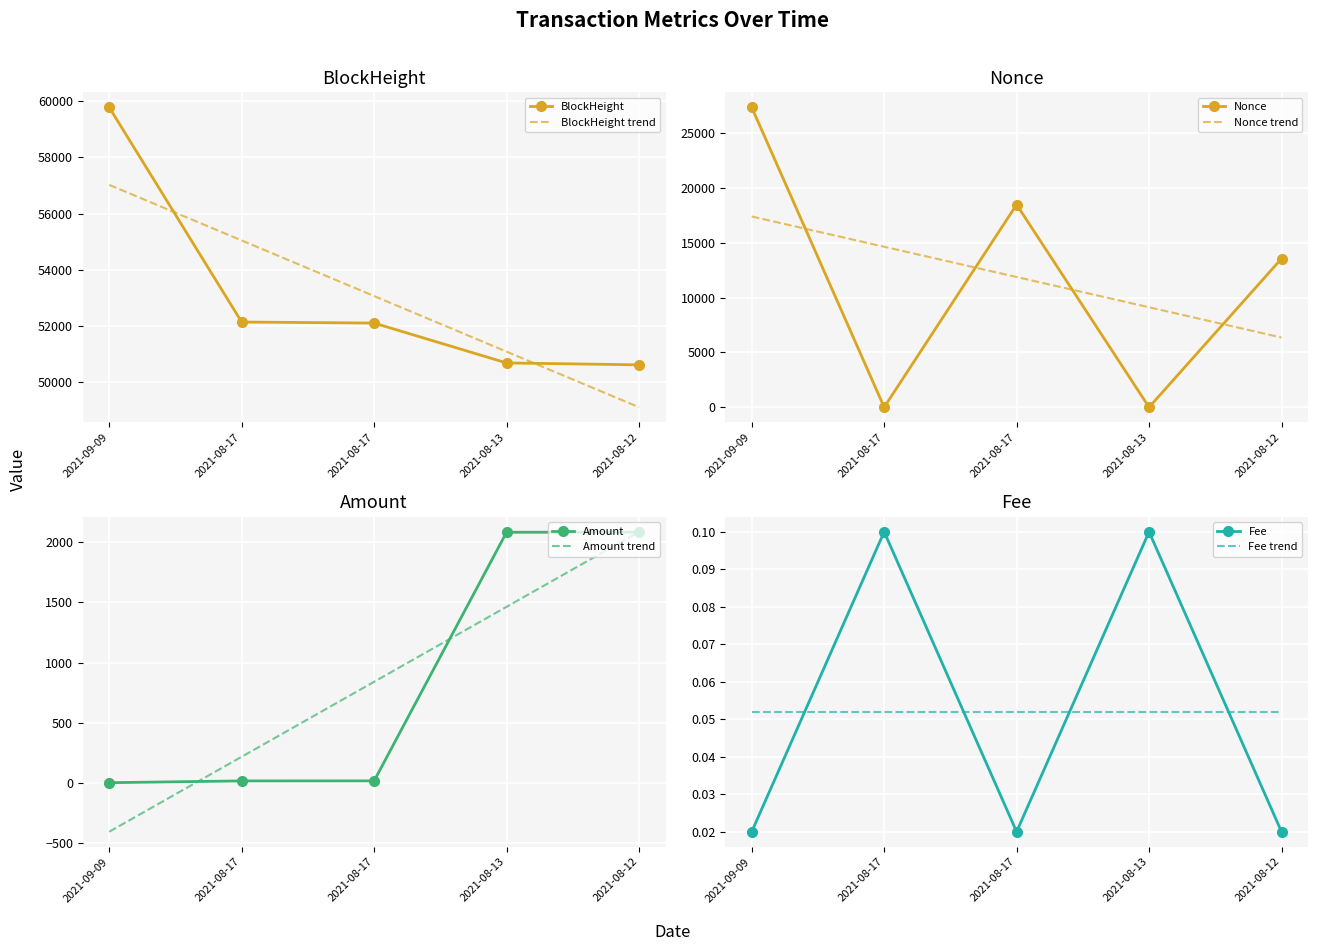

How many values in the Amount series exceed 18?

4